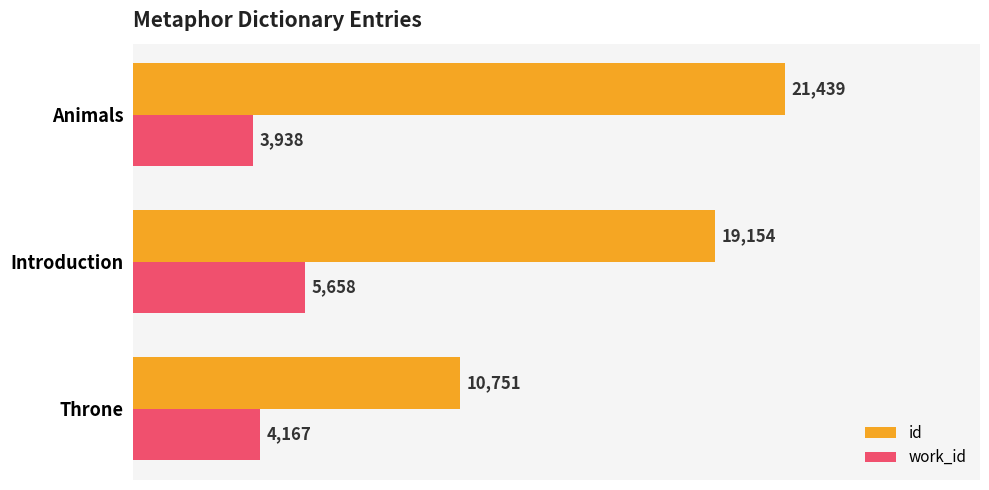

At which label does id reach its peak?

Animals